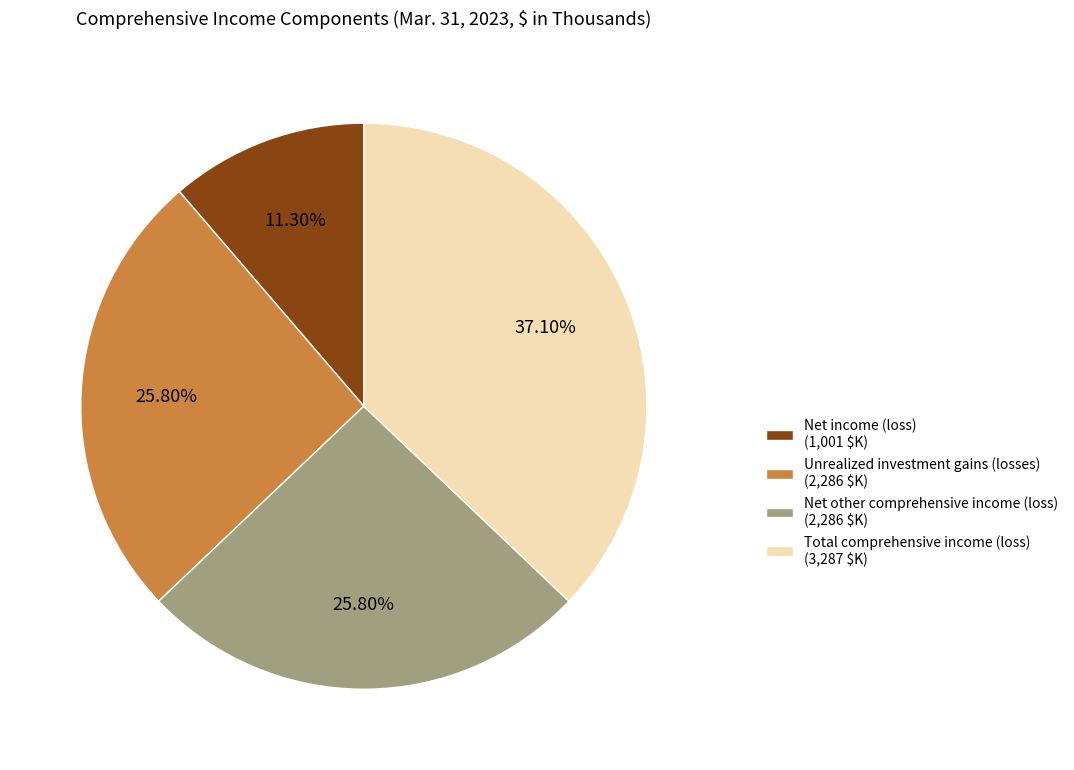

Is there a majority slice in this chart?

No